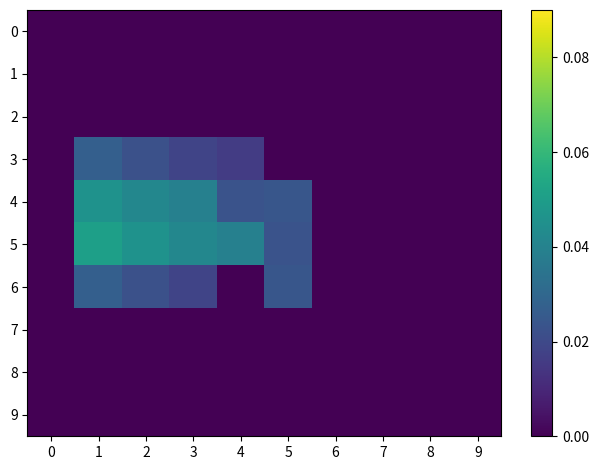

Rank the series by their maximum value, from highest to lowest.

5, 4, 3, 6, 0, 1, 2, 7, 8, 9